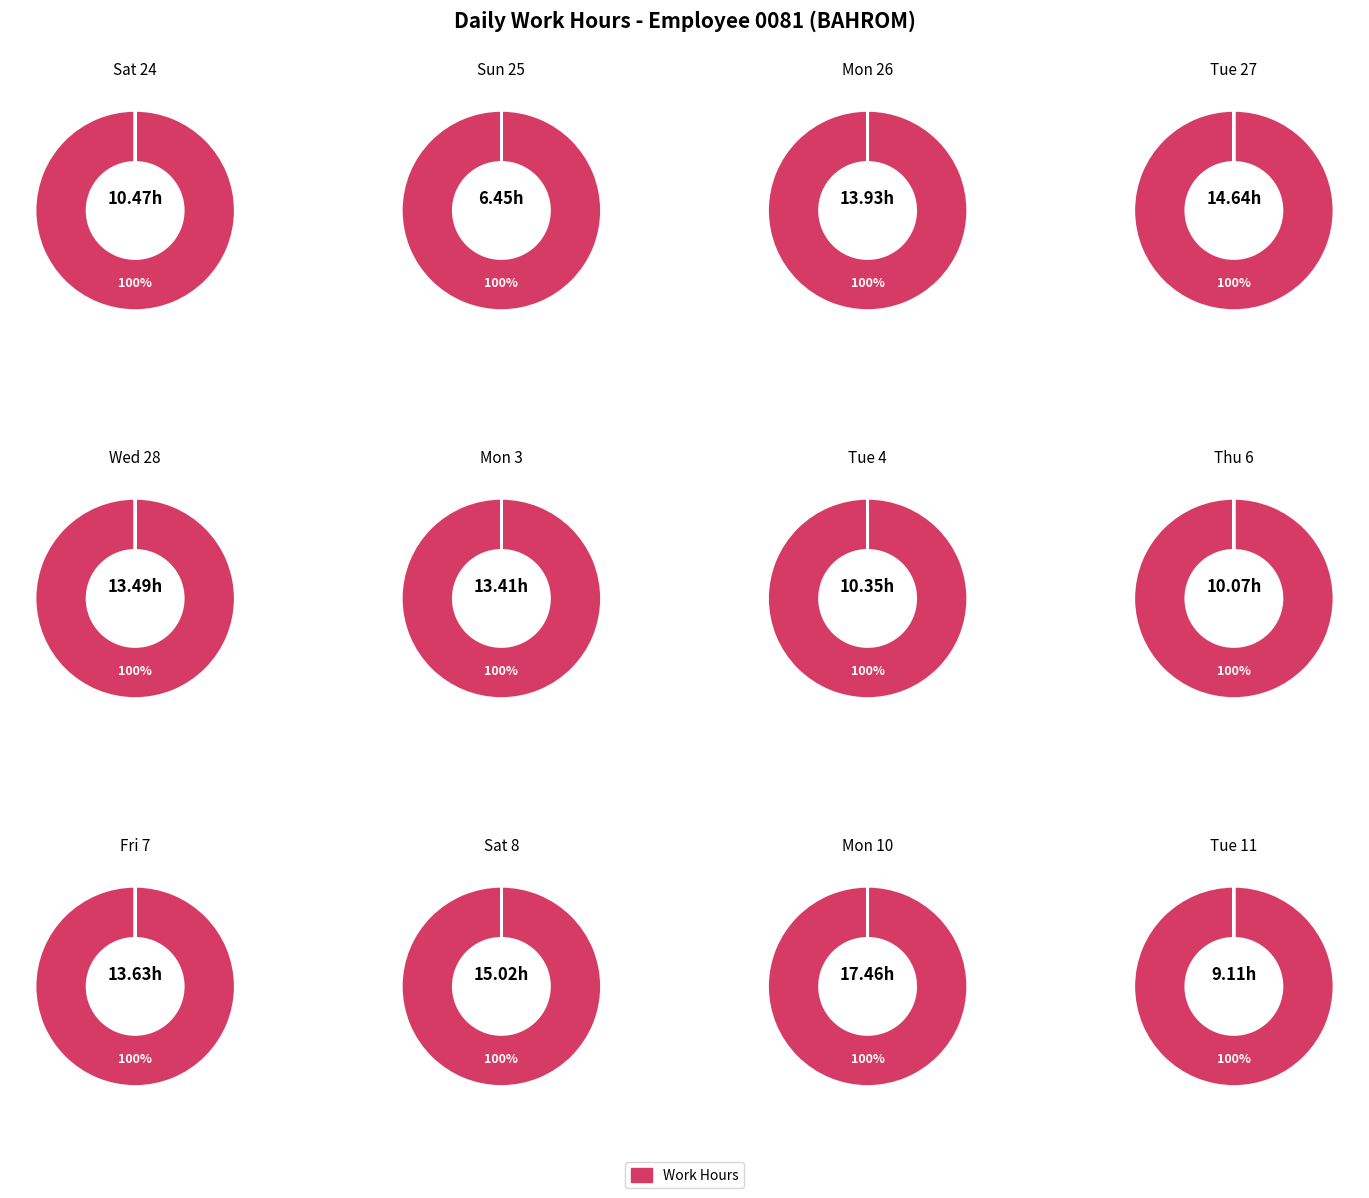

Between Fri 7 and Thu 6, which is larger?

Fri 7